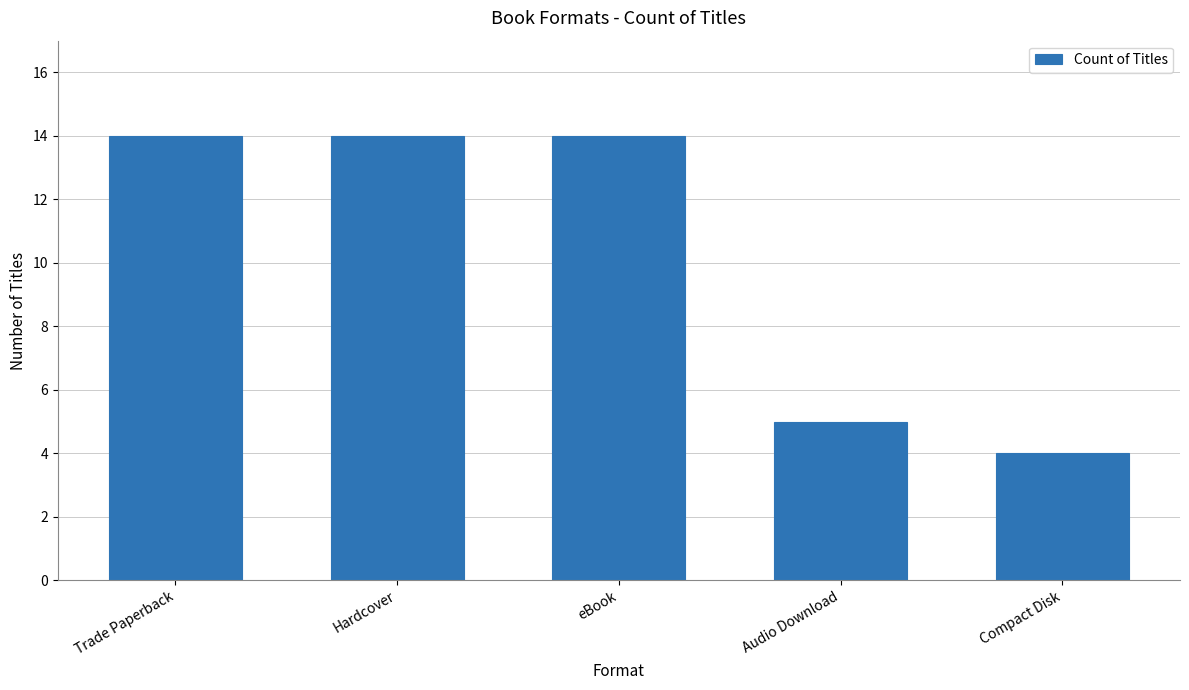

Reading left to right, list all the values displayed in this chart.

Trade Paperback=14	Hardcover=14	eBook=14	Audio Download=5	Compact Disk=4